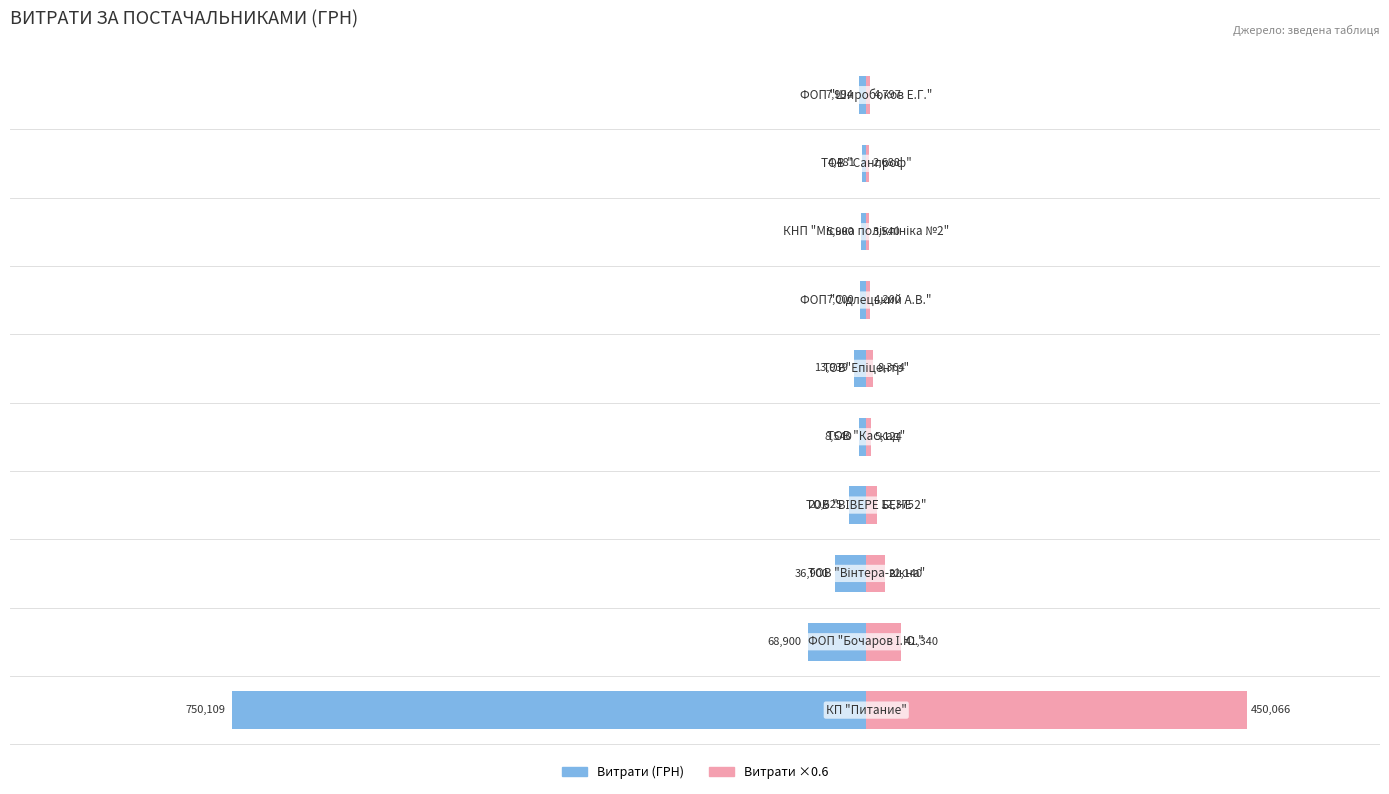

The Витрати (scaled) series shows 2688.4 at 8. True or false?

True